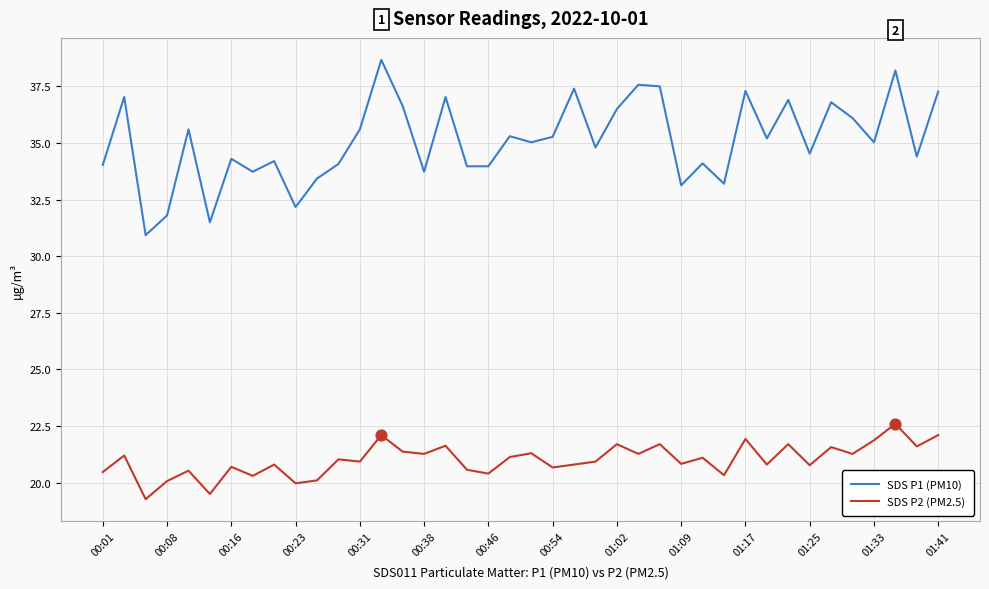

Which series has the largest range (max minus min)?

SDS P1 (PM10)